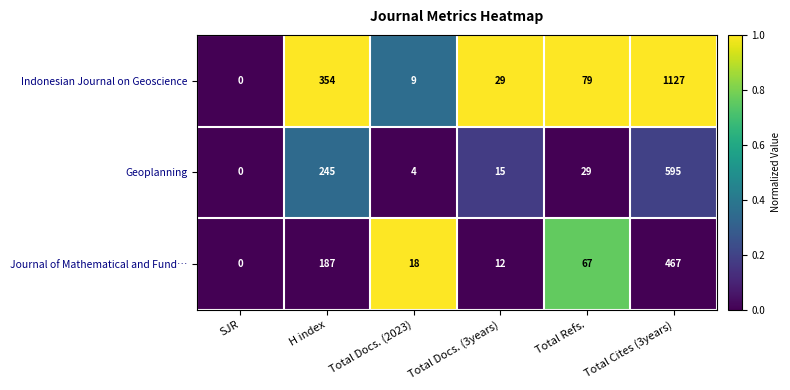

The Geoplanning series shows 51 at Total Refs.. True or false?

False